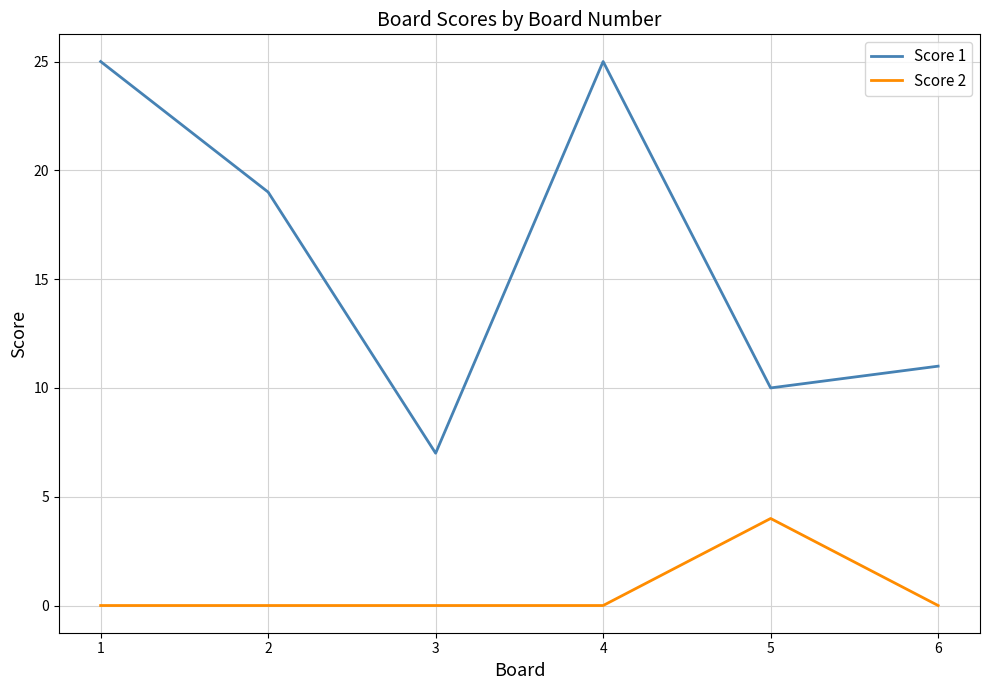

True or false: Score 2 has a value of 2 at 4.

False